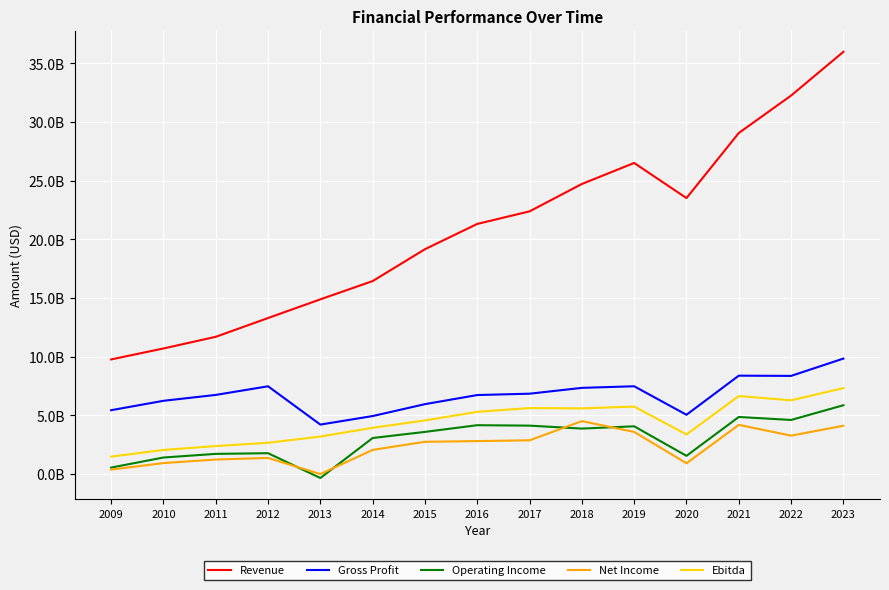

Which series has the widest spread of values?

Revenue